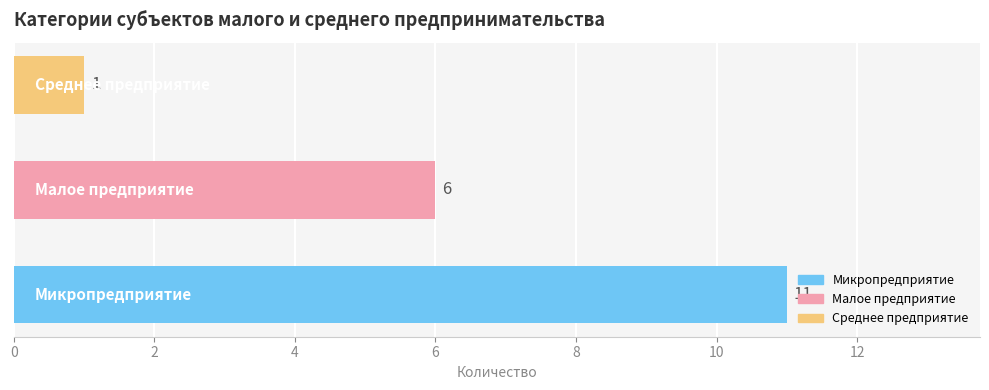

What is the difference between the maximum and second lowest values?

5